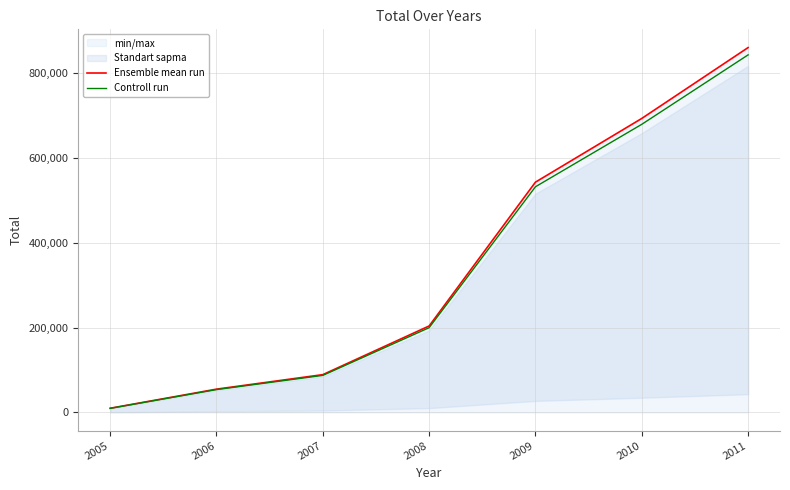

What is the difference between the highest and lowest values at 2006?

1098.6